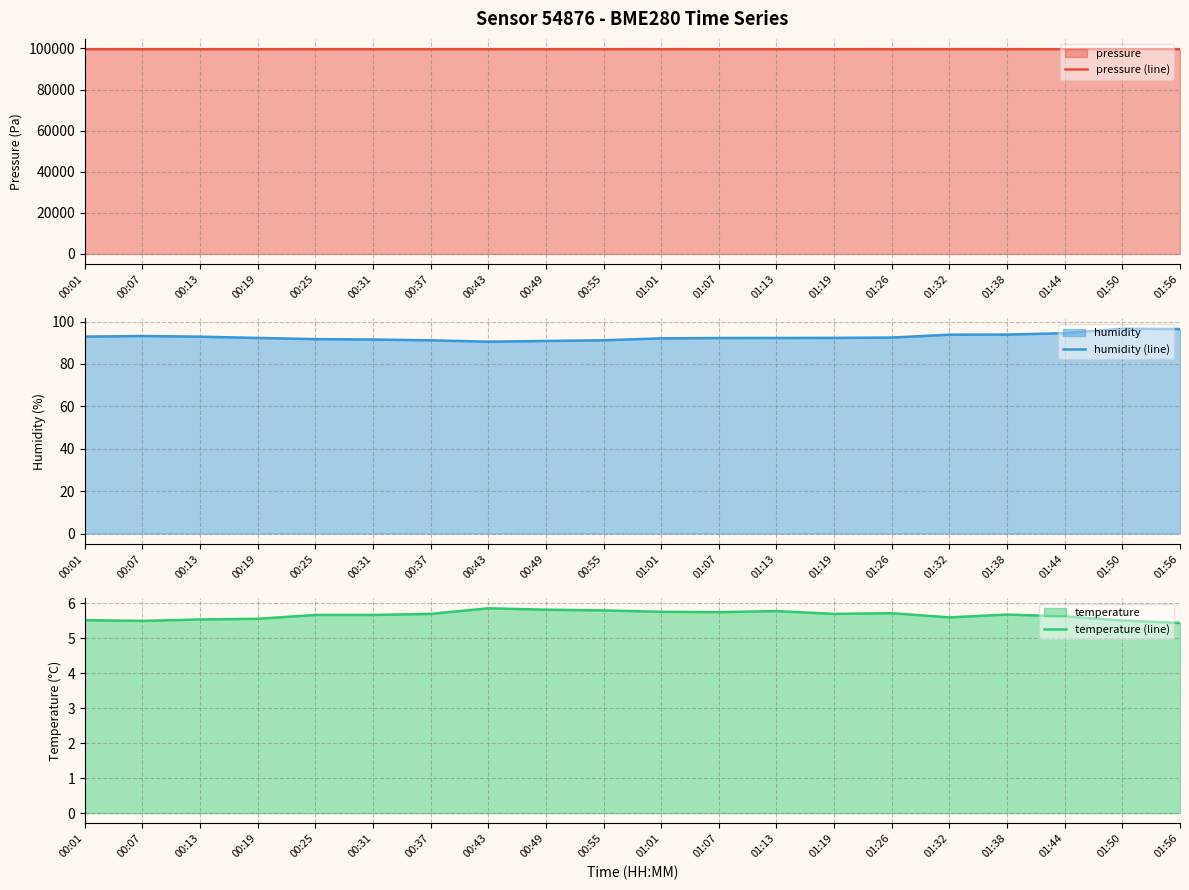

Which category has the lowest value across all series?

01:56